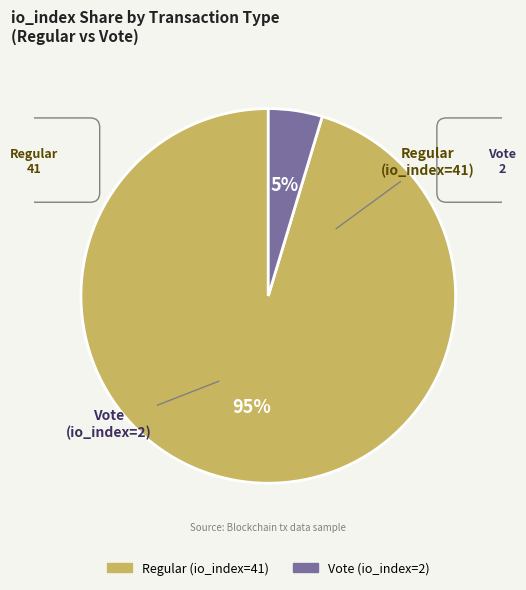

To the nearest percent, what portion does Vote (io_index=2) represent?

5%